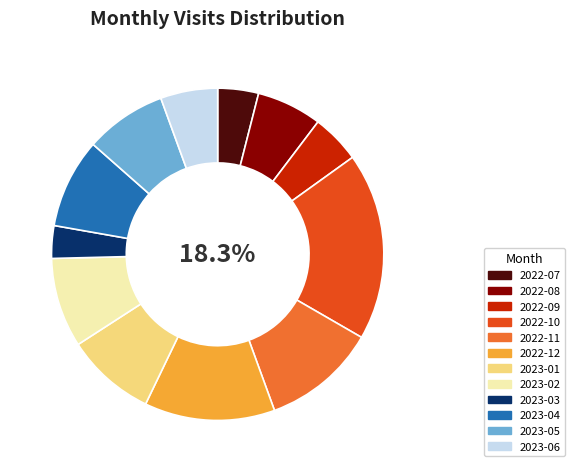

Combined, do 2023-01 and 2023-05 account for over 50%?

No